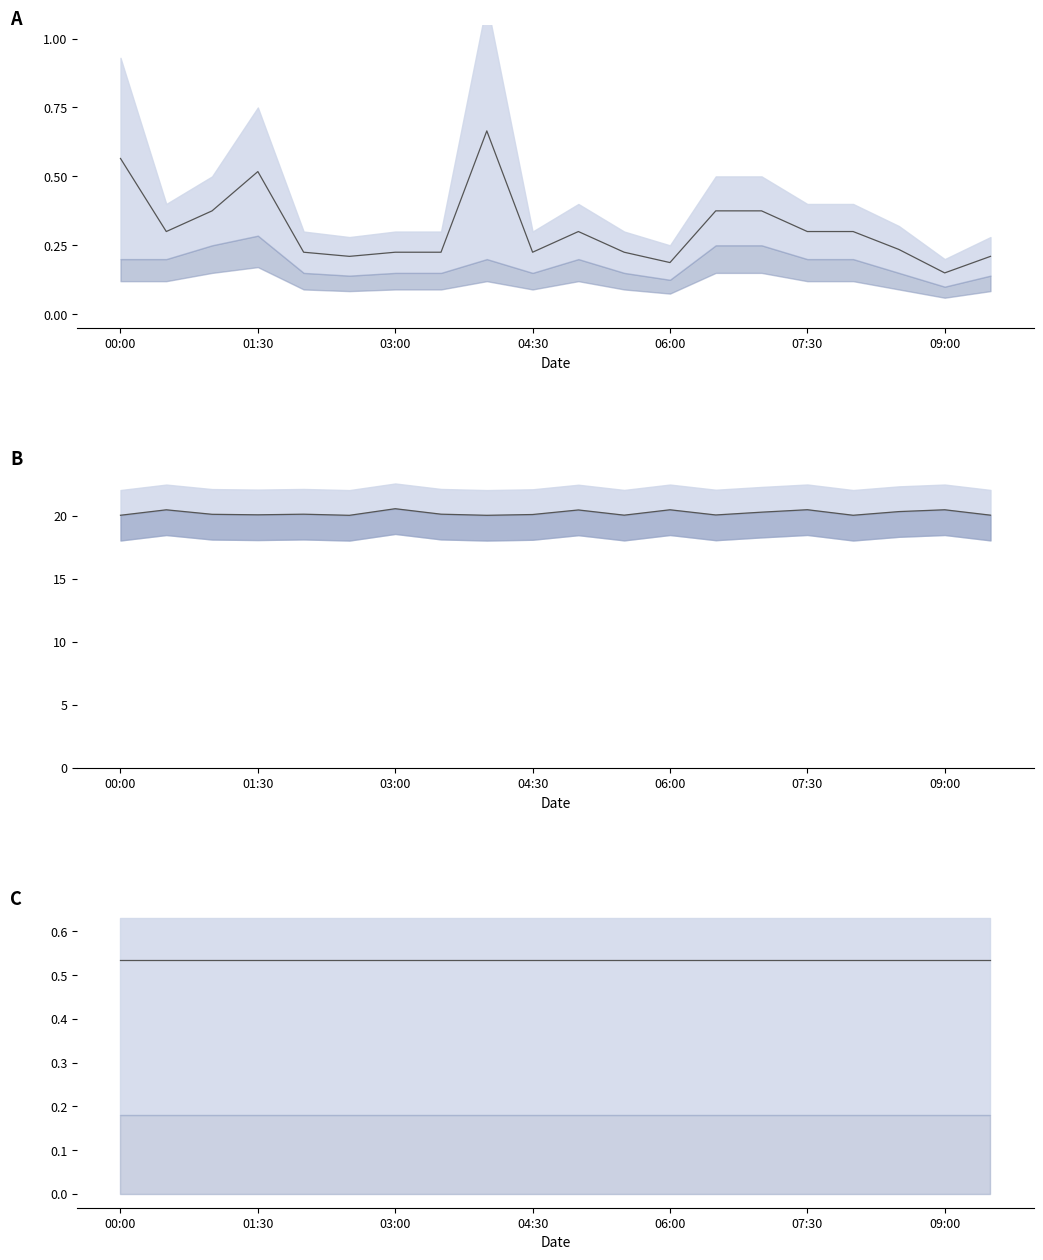

What is the difference between the maximum and second lowest values in the mean series?

0.5